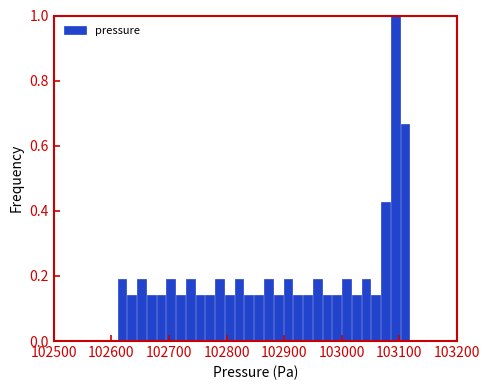

Around what value on the x-axis is the tallest bar? Give the approximate position of its centre, as read against the axis.

103090